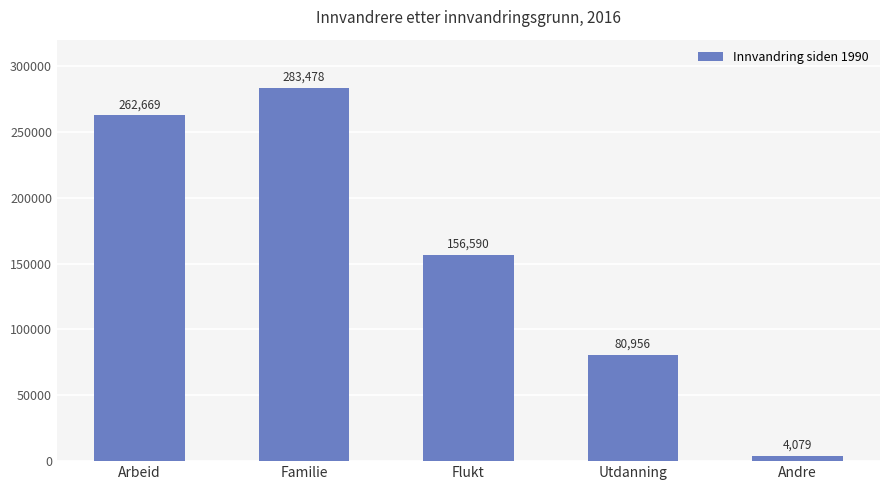

The value at Flukt is 156590. True or false?

True